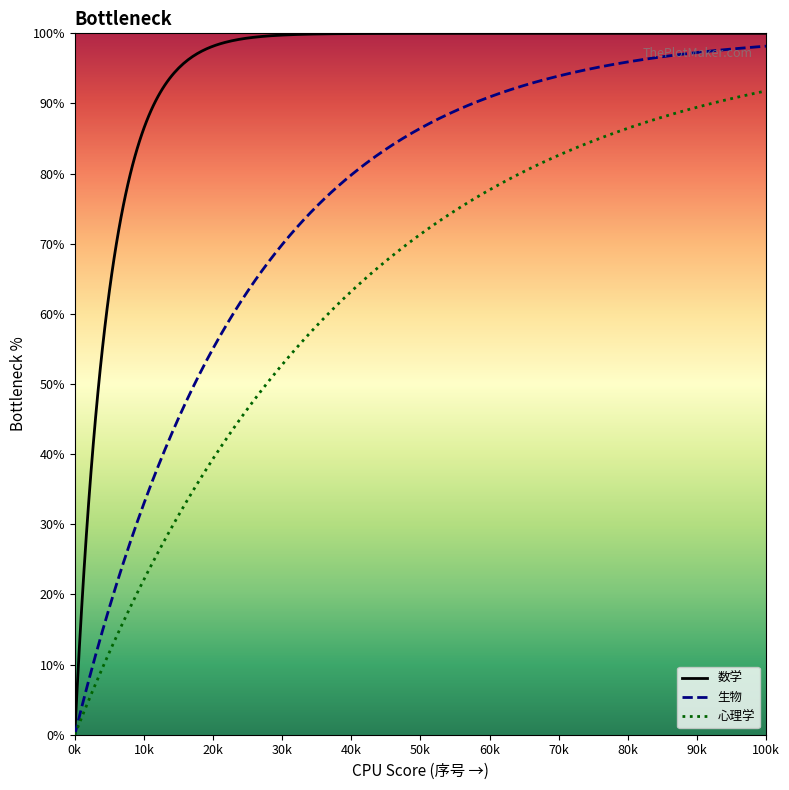

How many lines are shown in the chart?

3